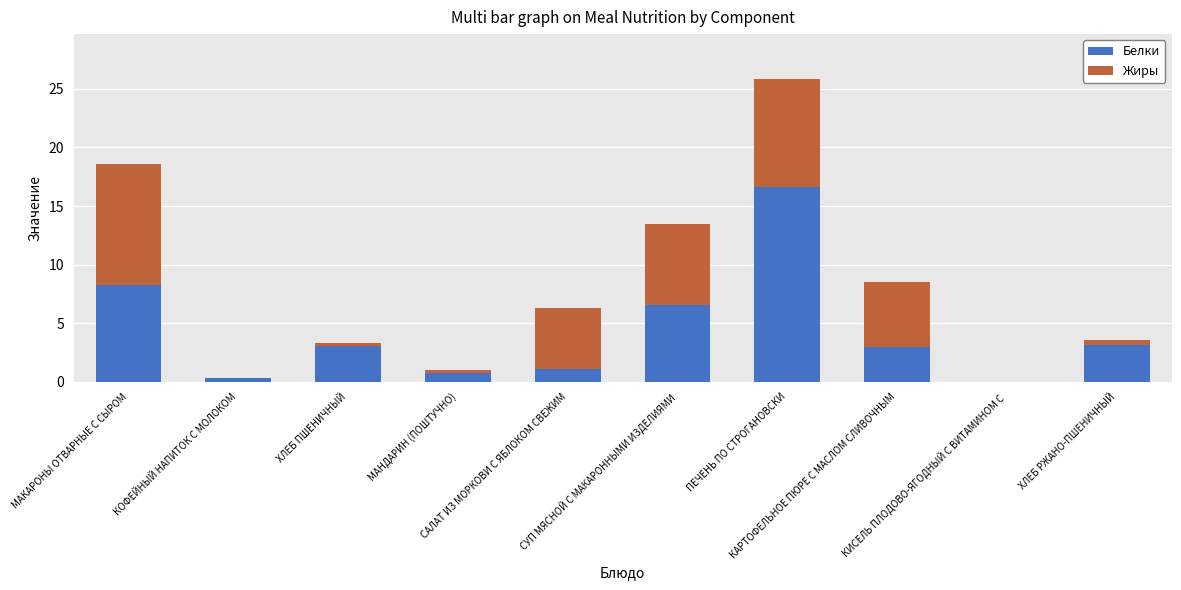

What is the maximum value for Белки?

16.6